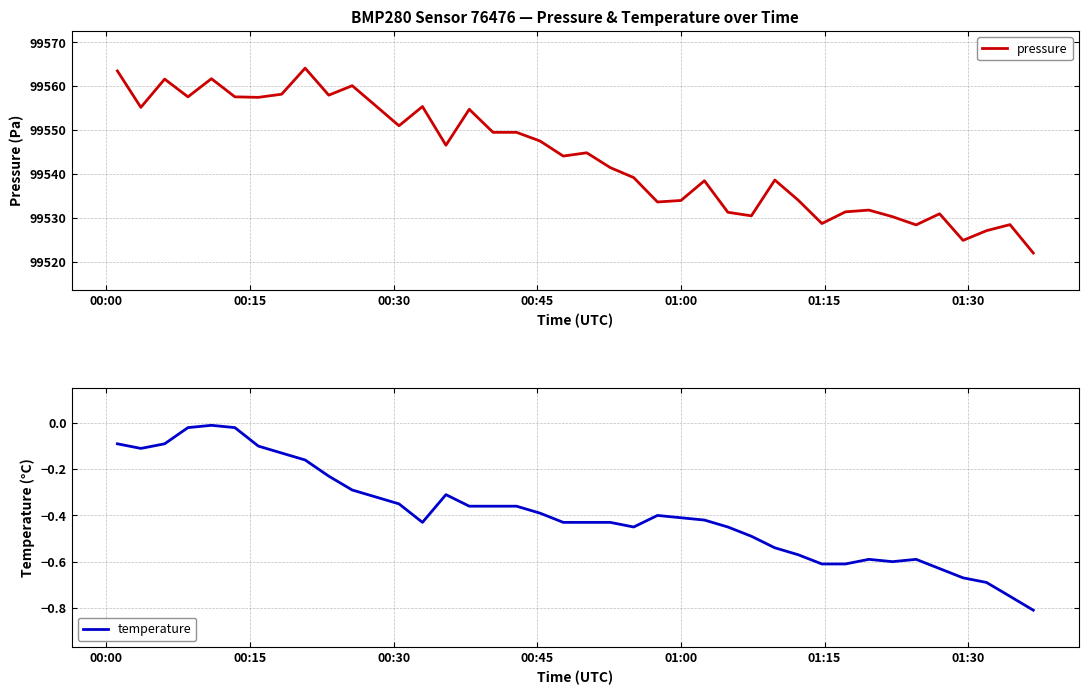

What is the maximum value for pressure?

99564.1